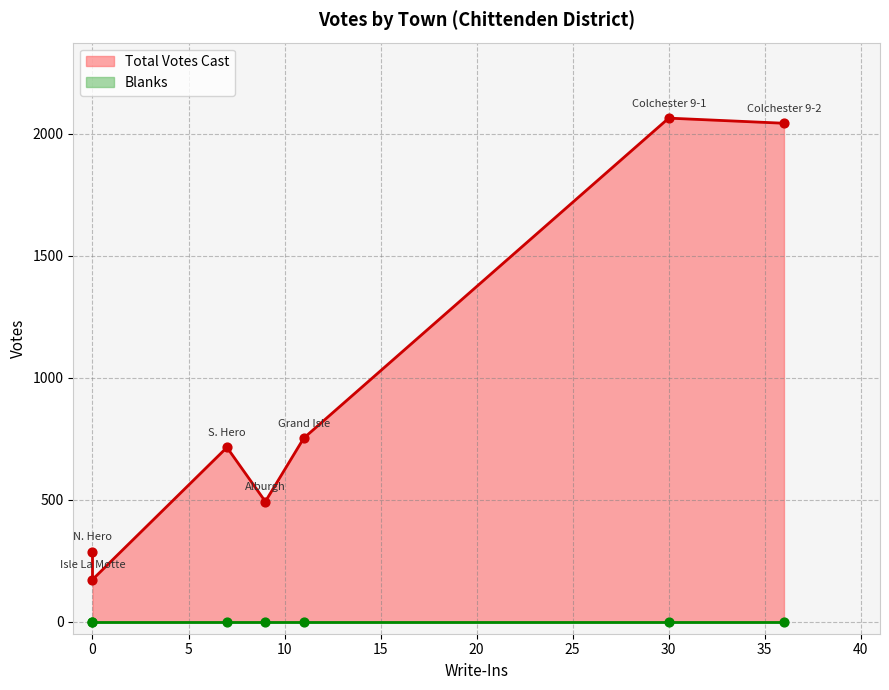

At which category is the sum across all series the highest?

Colchester 9-1